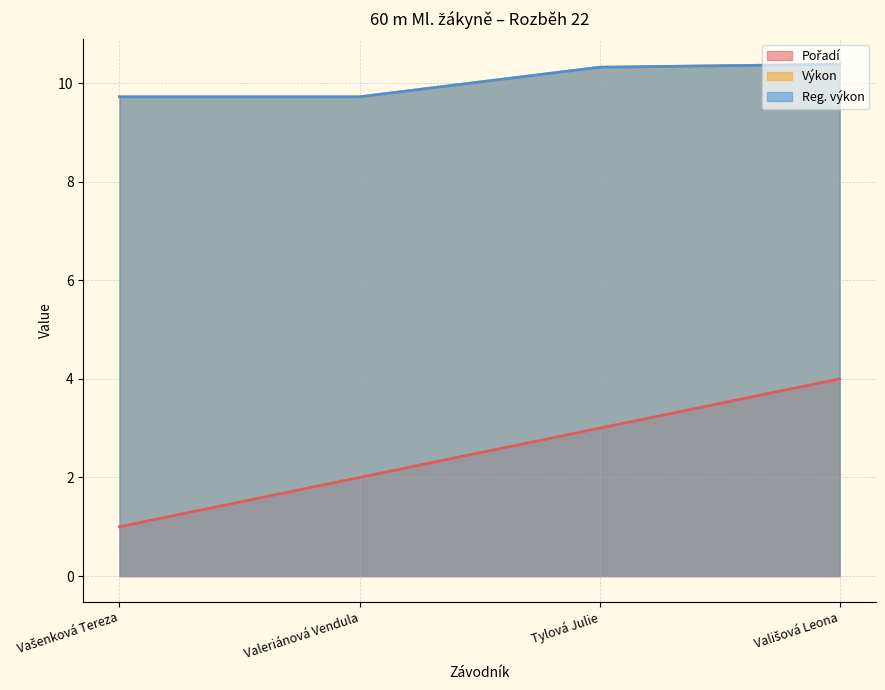

True or false: Pořadí has a value of 2.0 at Valeriánová Vendula.

True